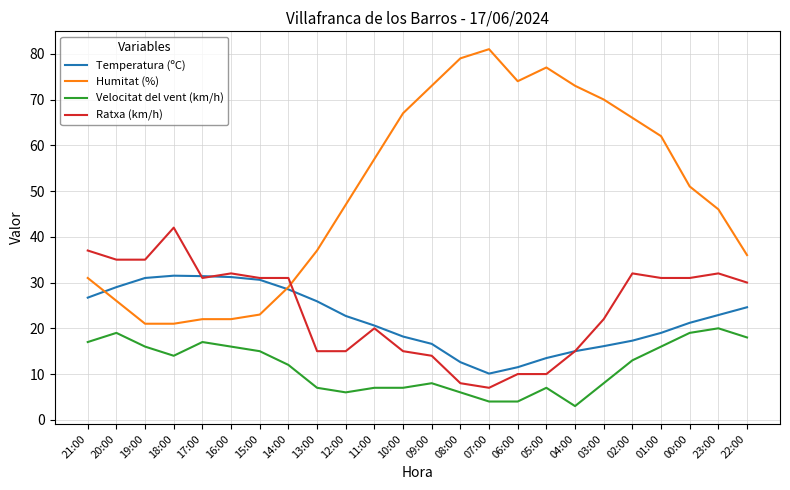

Where is Velocitat del vent (km/h) nearest to the value 11?

14:00